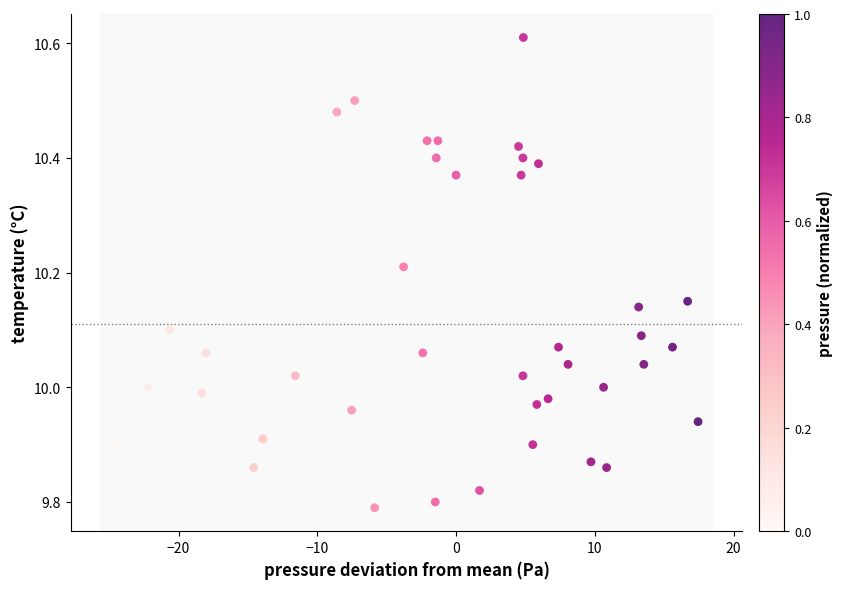

What is the range of Y values (max minus min)?

0.8